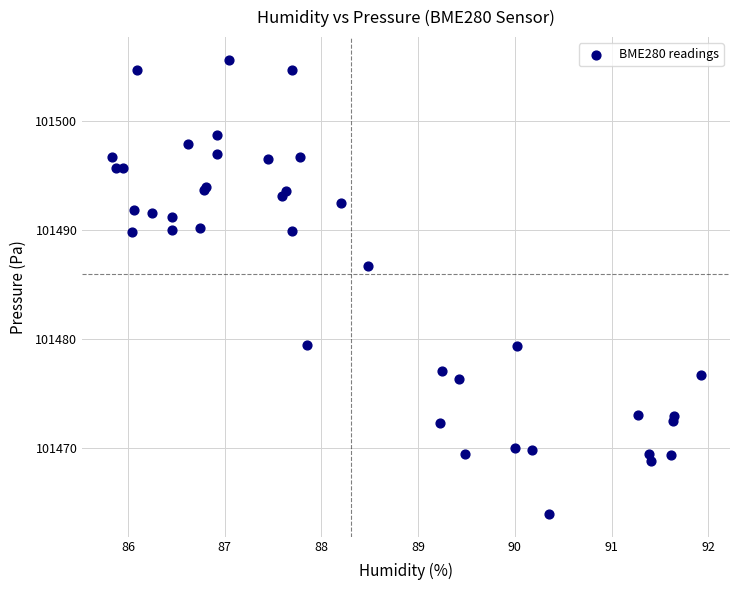

What Y value in the scatter plot is closest to 101484?

101486.7